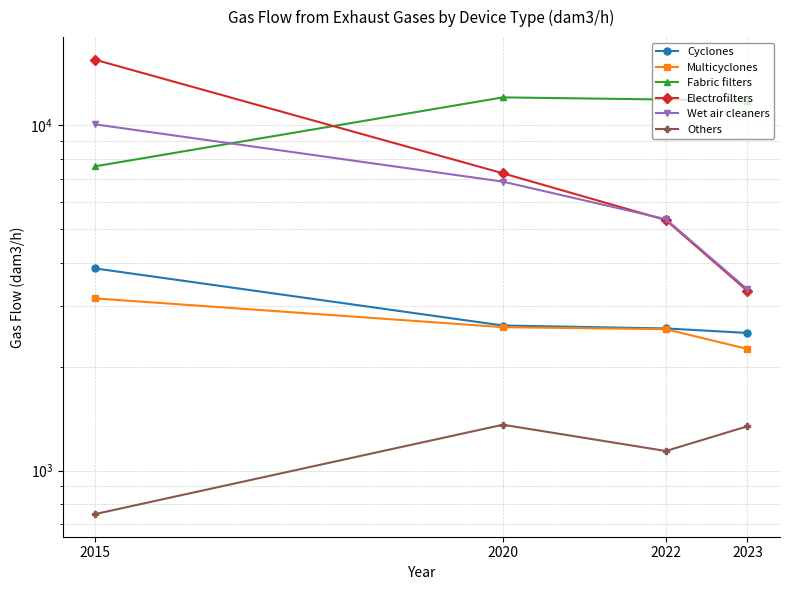

At which category is the sum across all series the highest?

2015